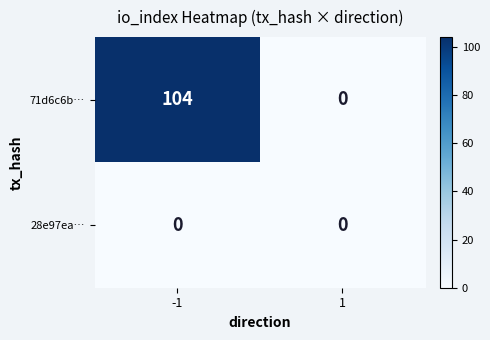

List the series in order of their peak value, lowest first.

28e97ea…, 71d6c6b…